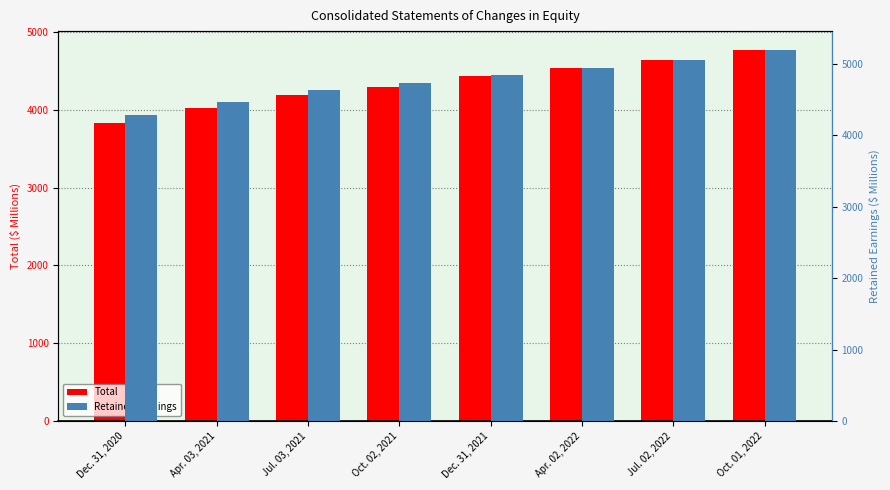

List the series in order of their overall mean, highest first.

Retained Earnings, Total